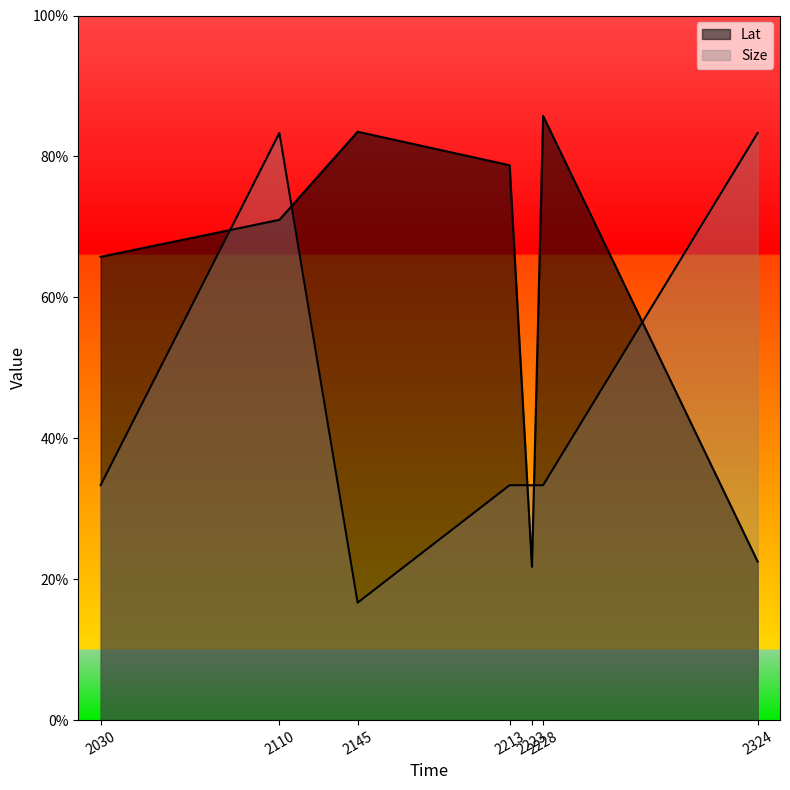

What is the sum of the Lat values at 2145 and 2110?

154.5